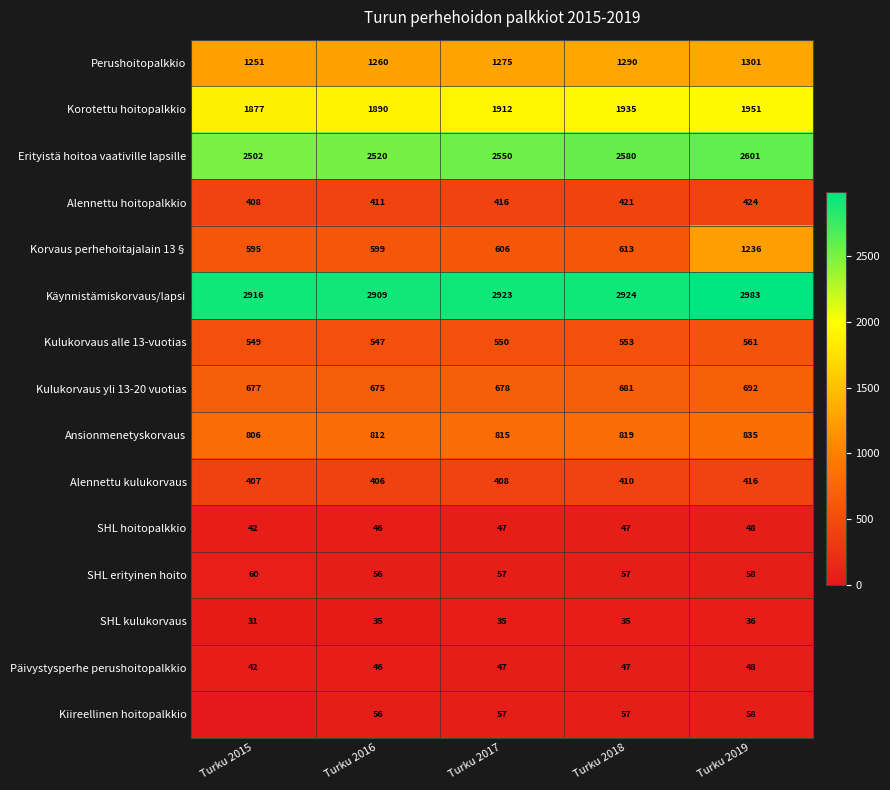

What is the sum of the Kiireellinen hoitopalkkio values at Turku 2016 and Turku 2018?

113